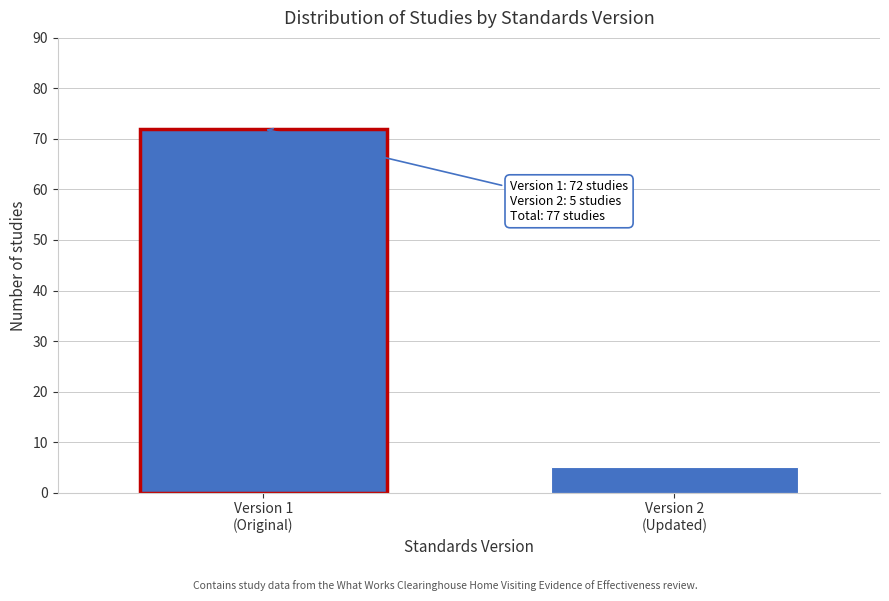

Reading left to right, transcribe all the data shown in this chart.

72	5